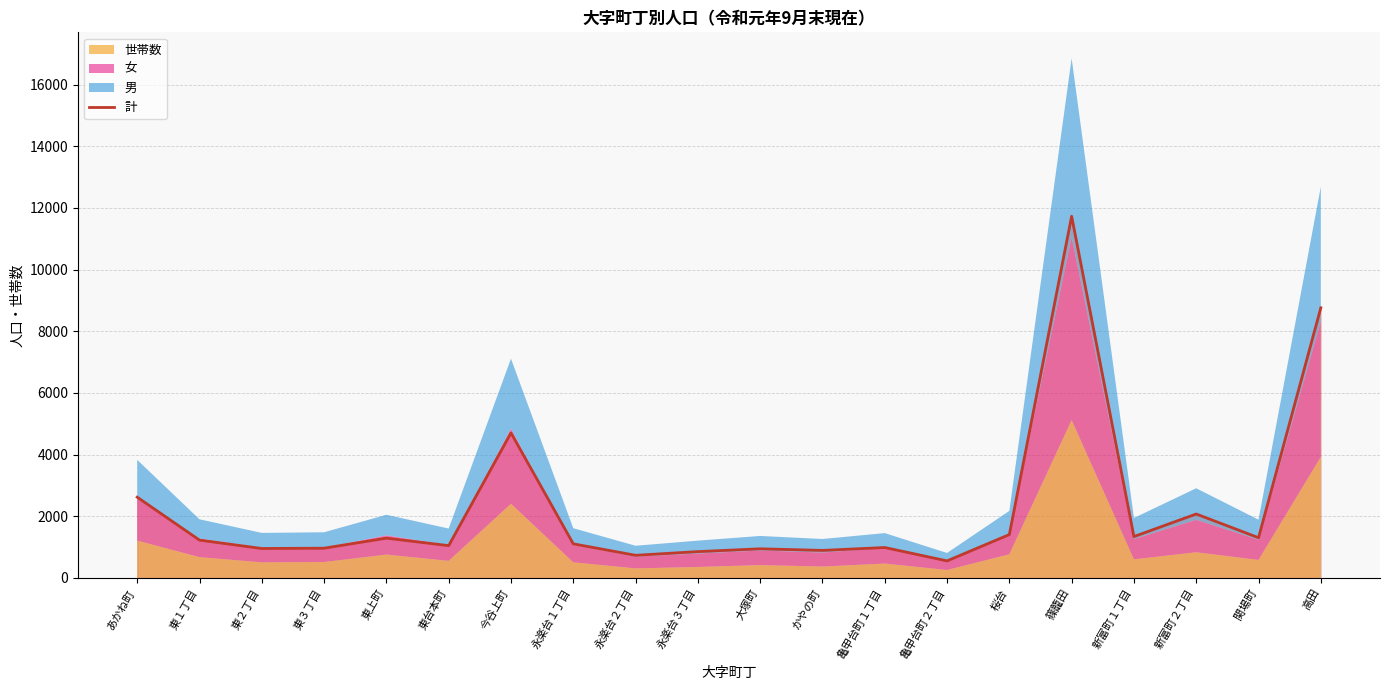

What is the label of the 15th point from the right?

東台本町